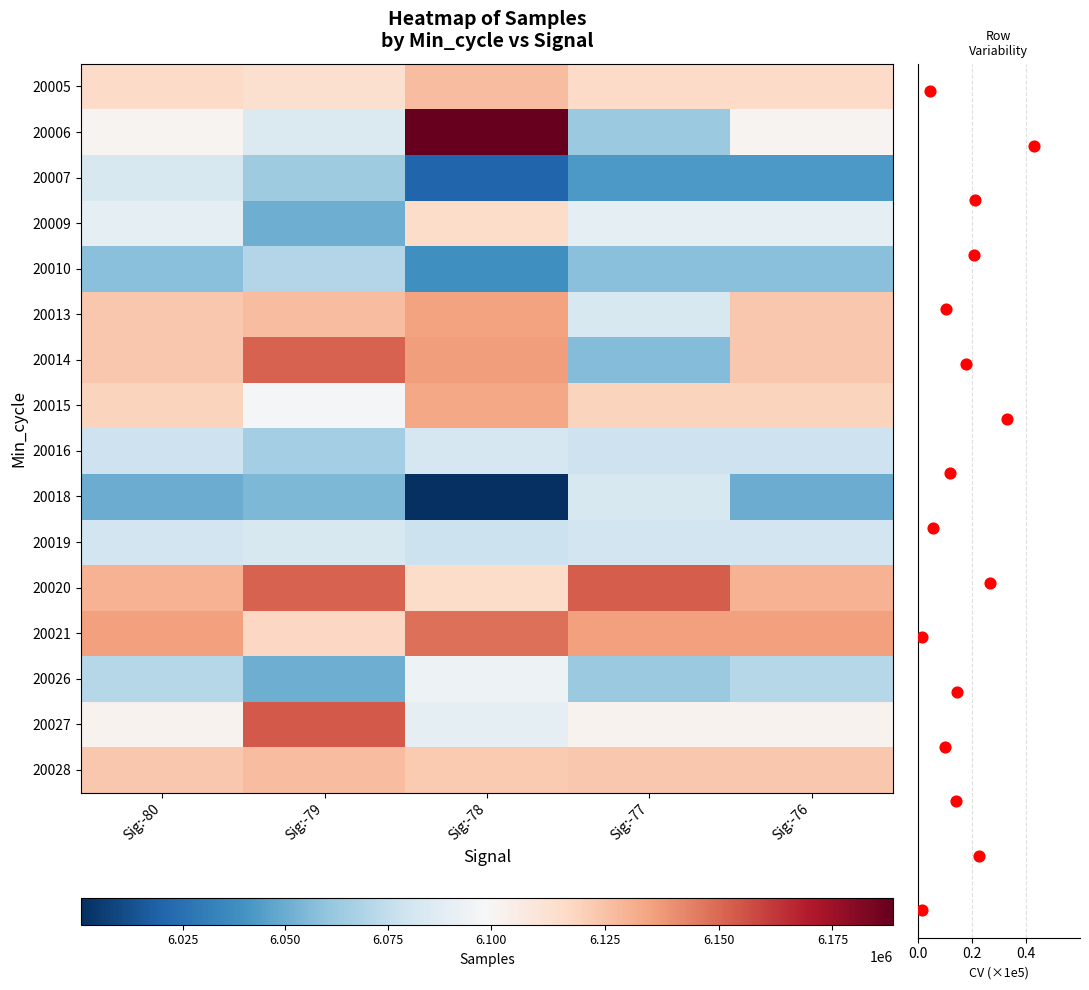

What is the greatest value displayed?

6188281.0